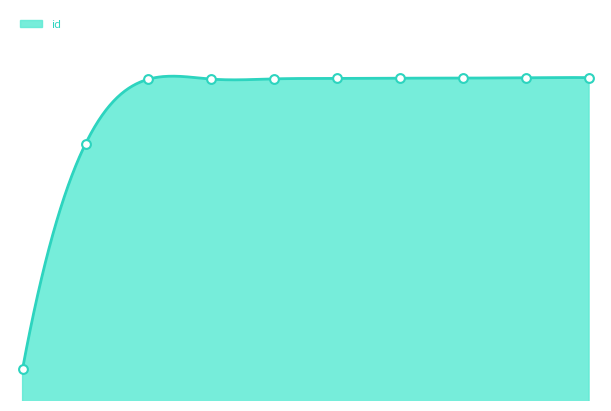

Between 24847 and 24825, which is larger?

24847